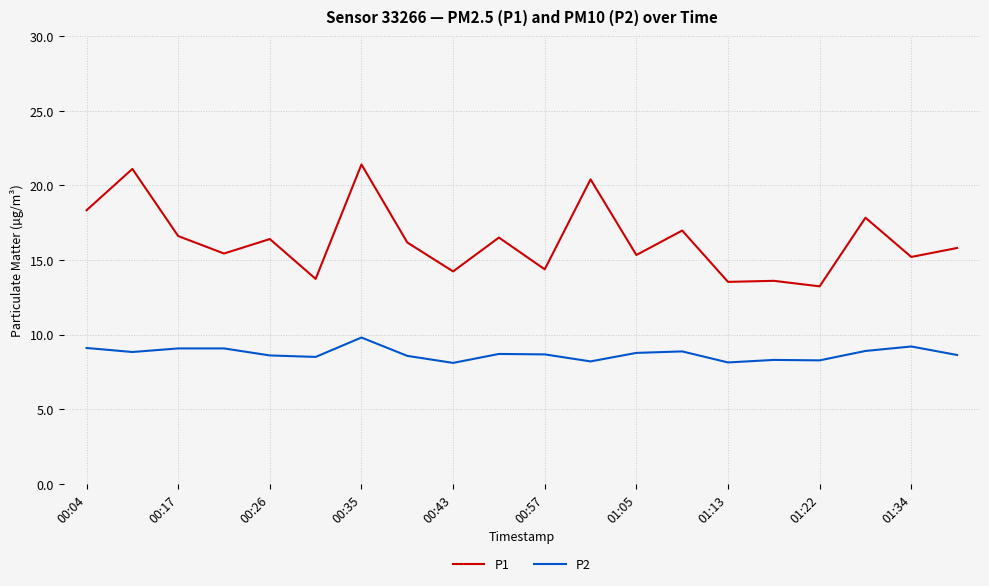

Is this an area chart (filled region under the line)?

No